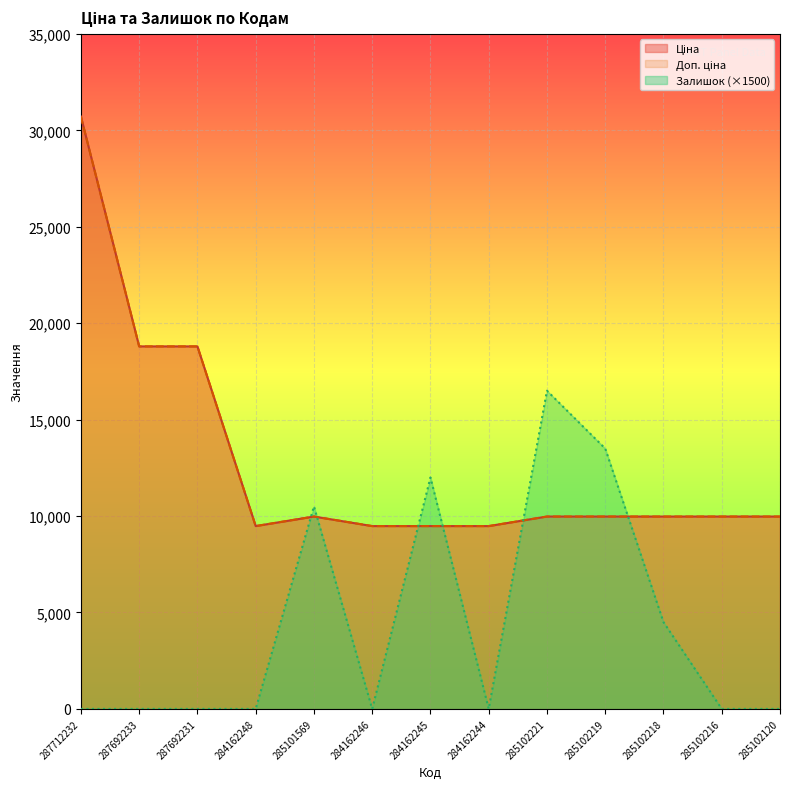

What is the difference between the second highest and second lowest values in the Доп. ціна series?

9316.7